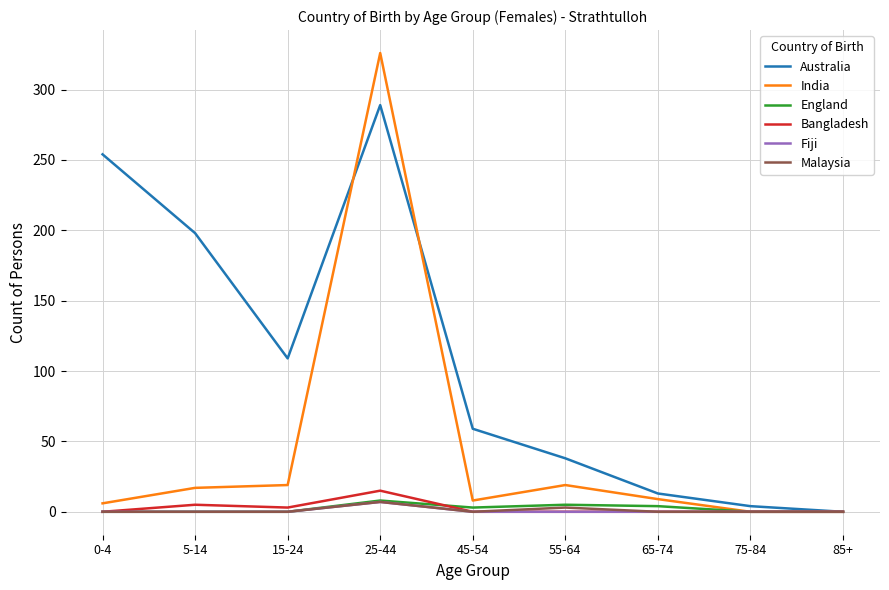

Which series has the largest total across all categories?

Australia